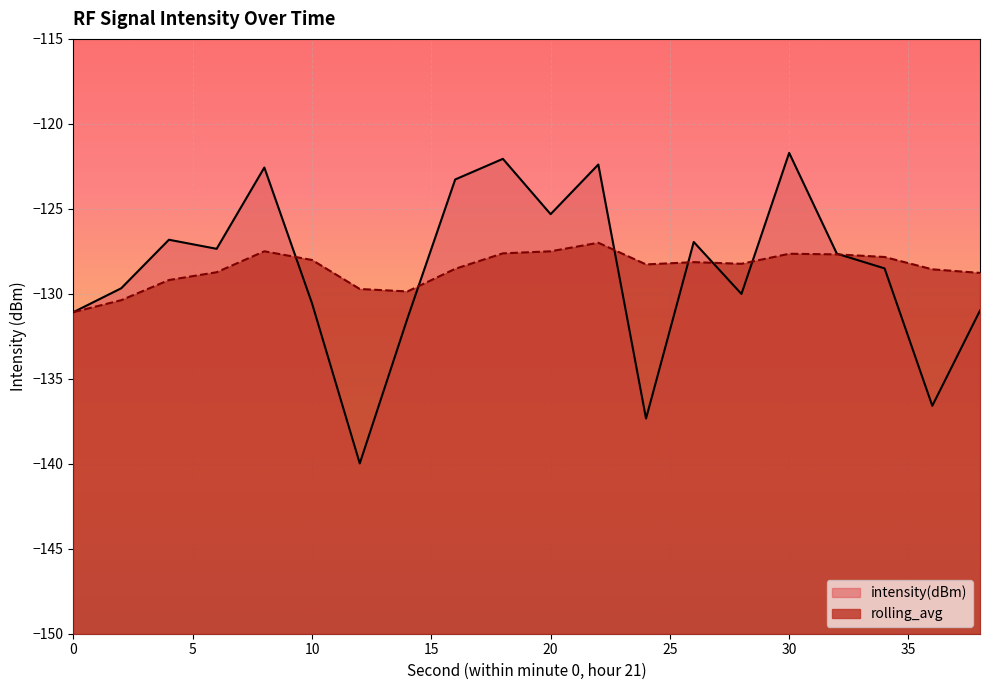

List the labels in order of intensity(dBm) value, smallest first.

12, 24, 36, 14, 0, 38, 10, 28, 2, 34, 32, 6, 26, 4, 20, 16, 8, 22, 18, 30